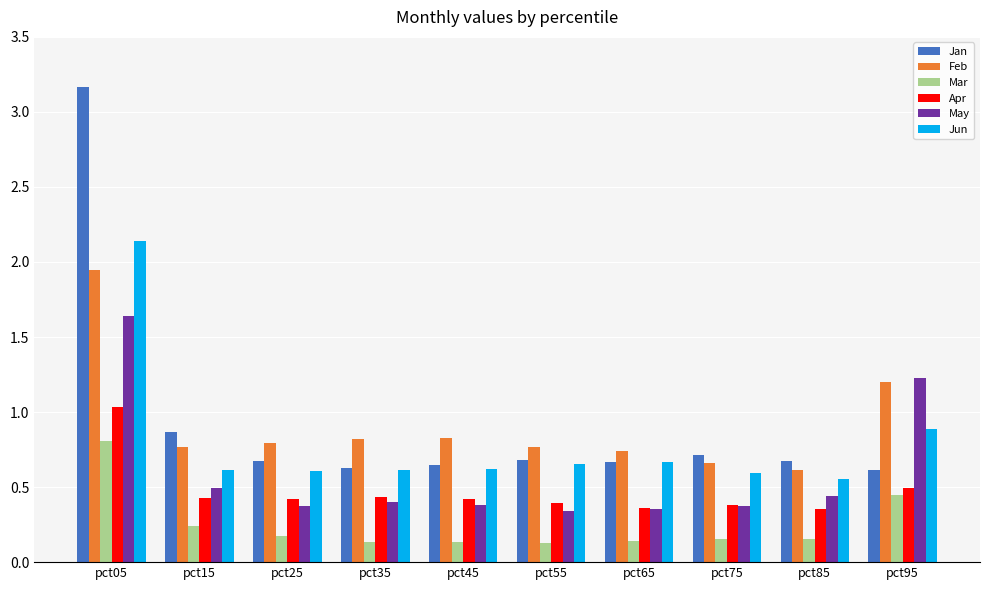

Are the bars horizontal?

No